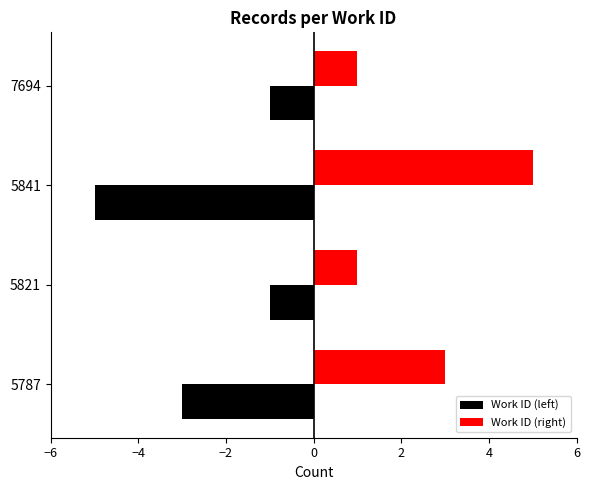

True or false: Work ID (right) has a value of 4 at 5787.

False